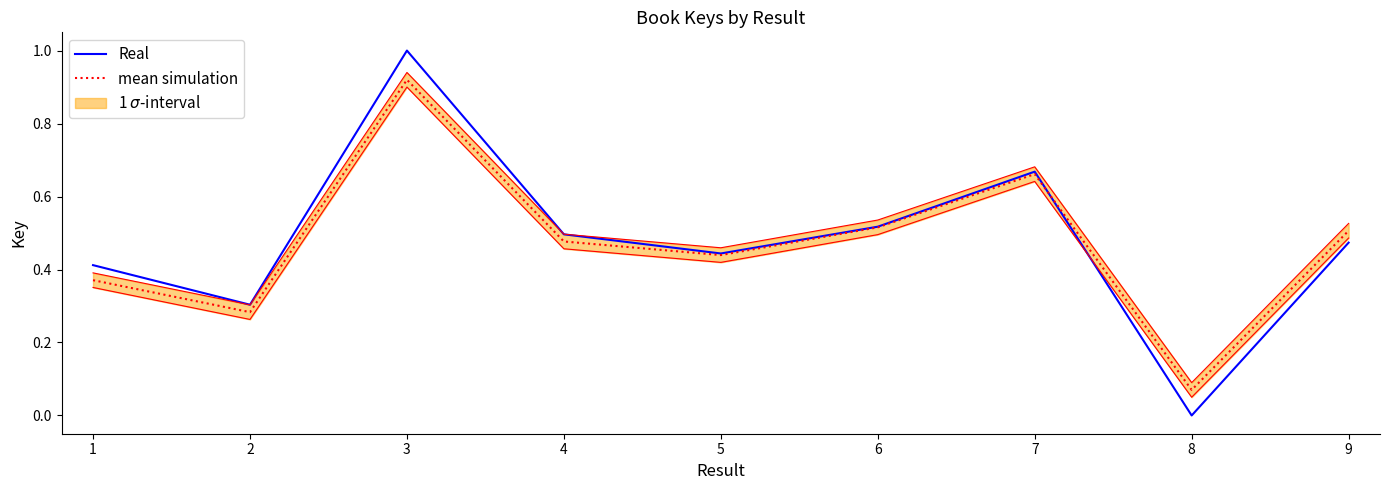

At which category does mean simulation reach its first local peak?

3